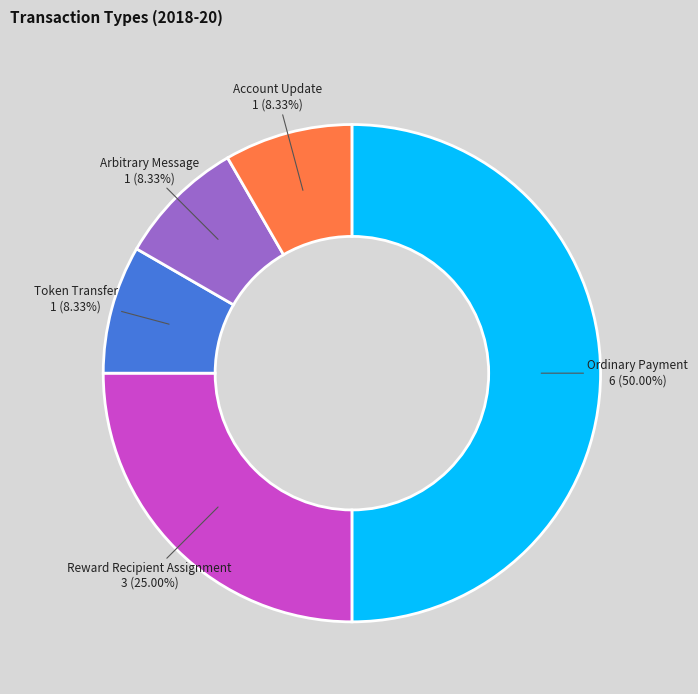

Combined, do Arbitrary Message and Ordinary Payment account for over 50%?

Yes